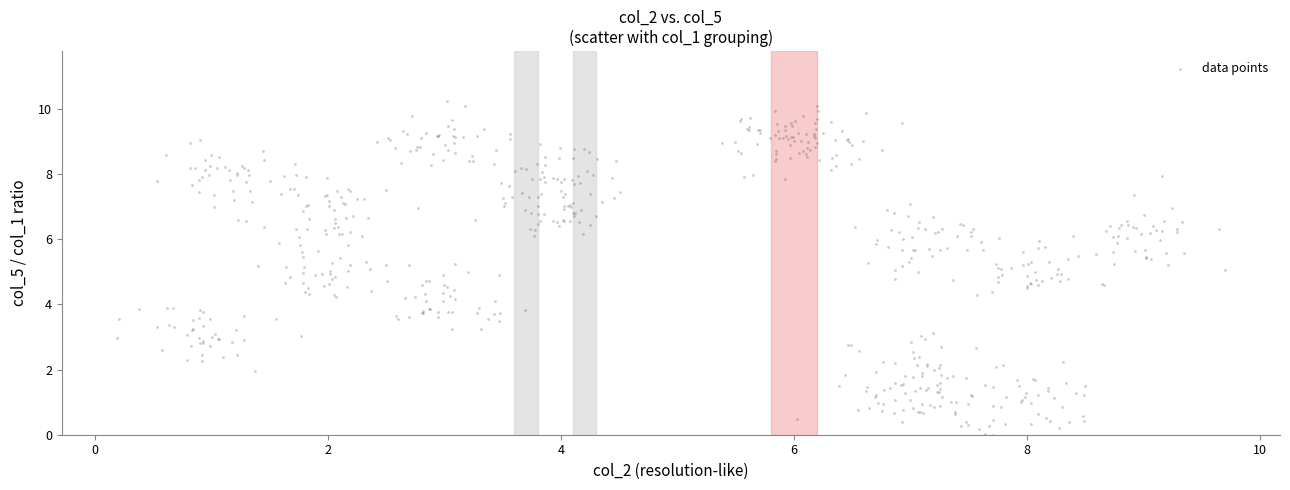

What is the range of Y values (max minus min)?

10.2